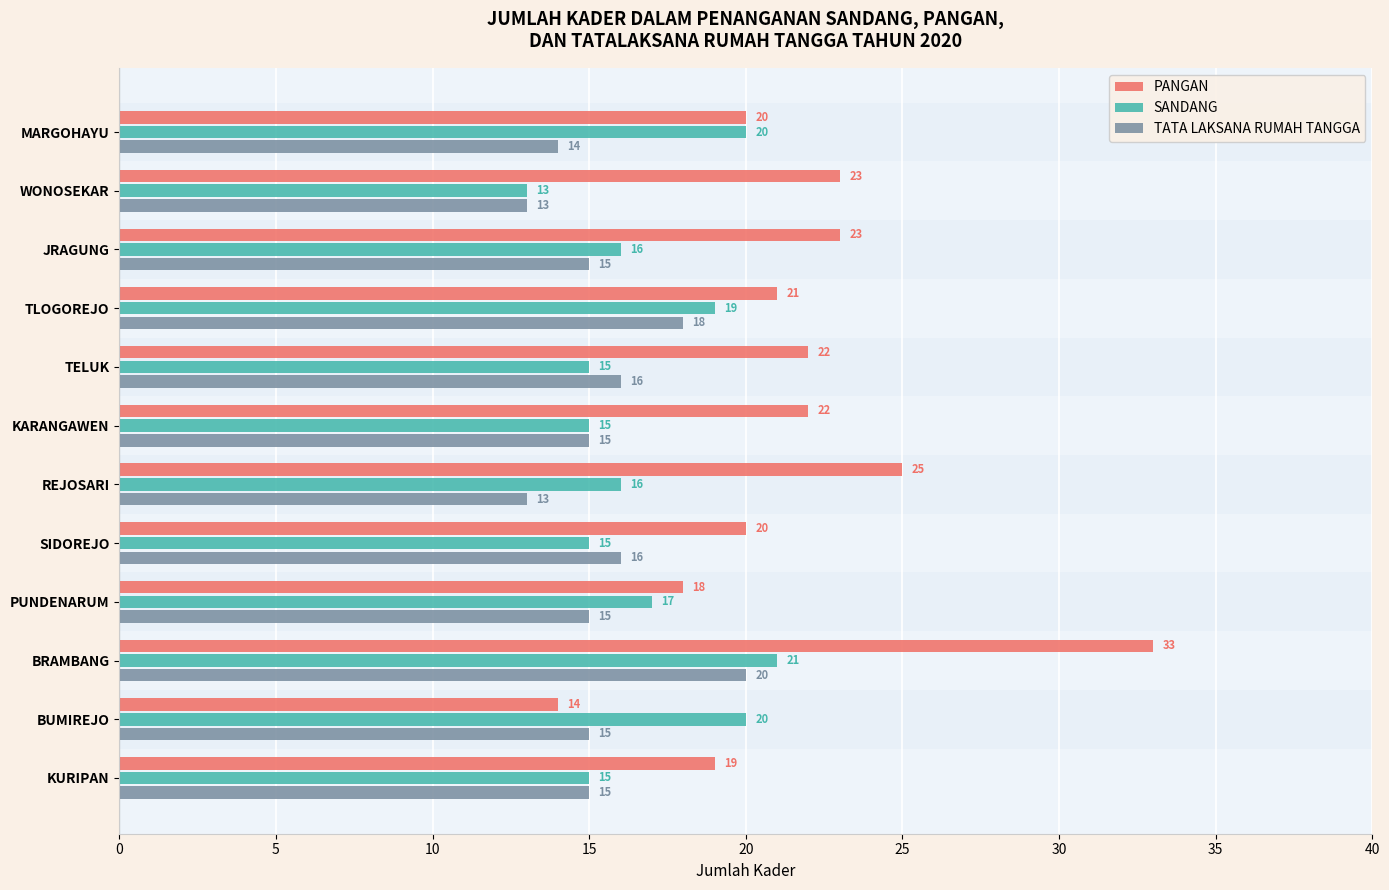

At how many categories does at least one series exceed 31?

1